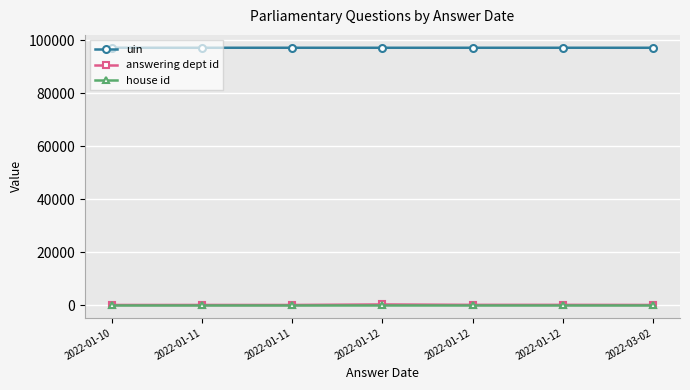

What are all the series names shown in the legend?

uin, answering dept id, house id